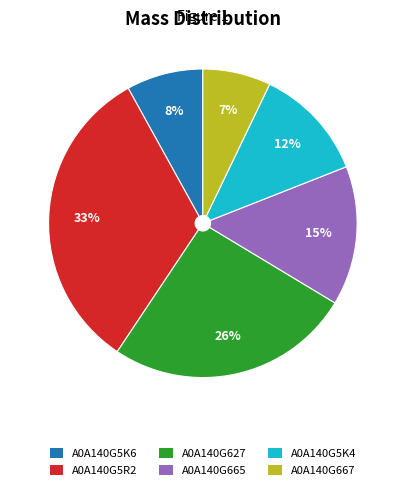

What is the largest slice in the pie chart?

A0A140G5R2